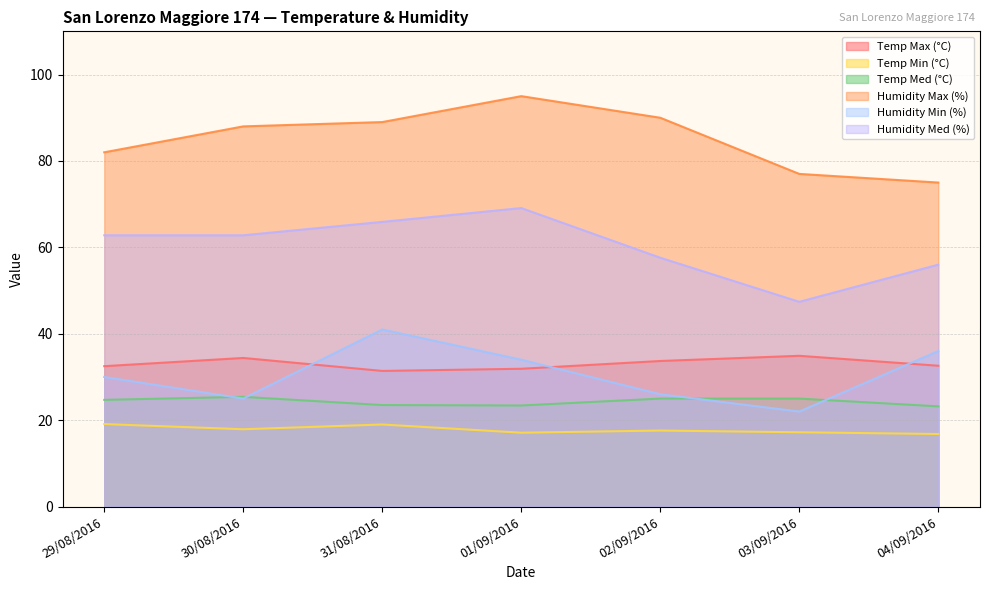

What value does the Temp Med (°C) series have at 30/08/2016?

25.4